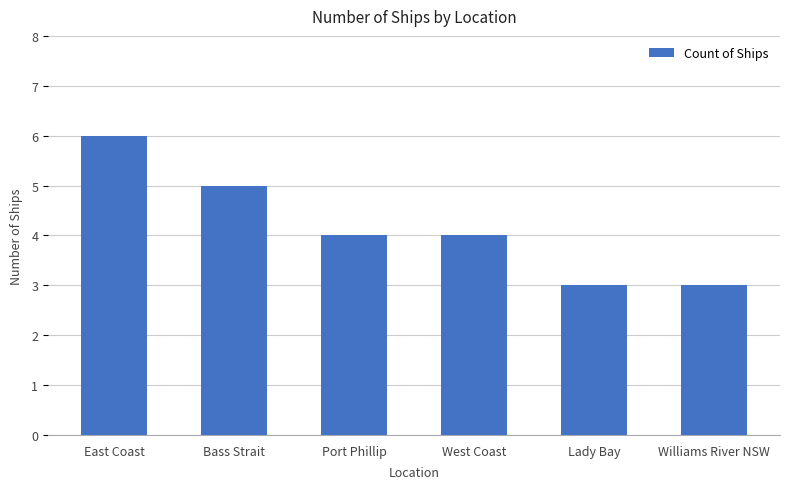

Is it true that the value at West Coast is 7?

False